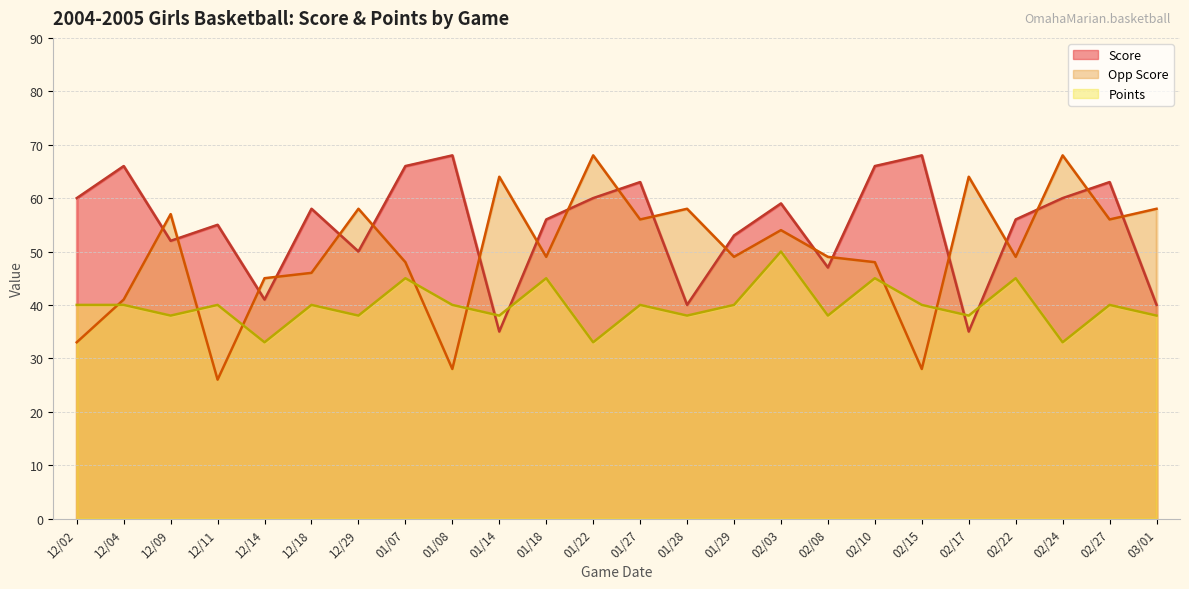

Does the chart have visible grid lines?

Yes